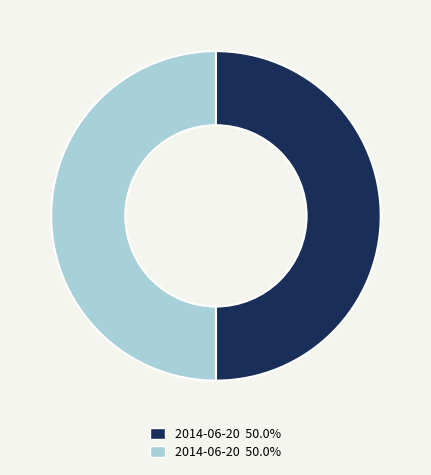

Count the number of slices in the pie.

2